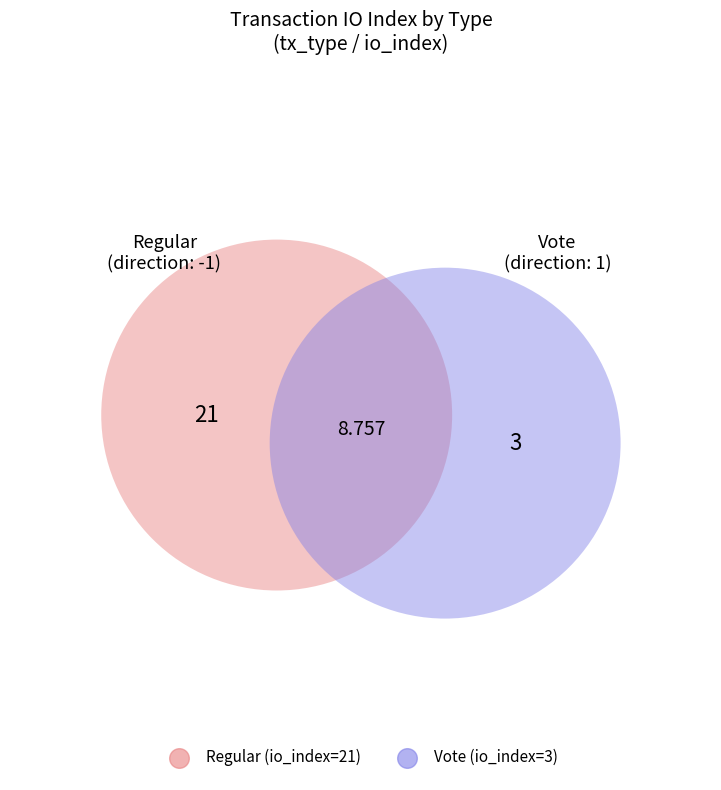

Between direction and 1, which is larger?

1